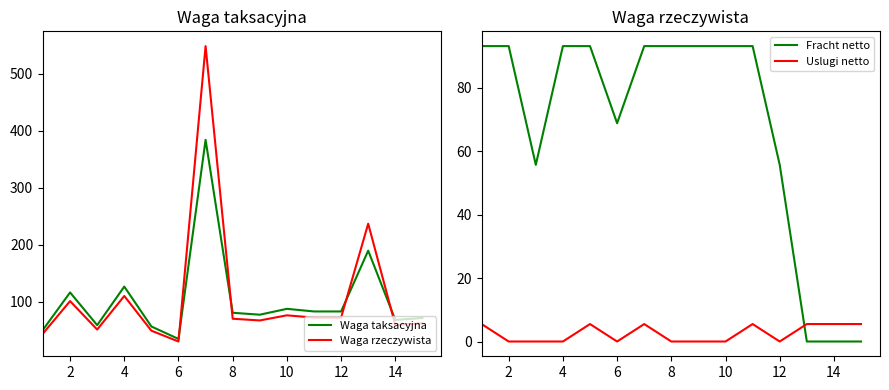

Is it true that Uslugi netto equals 0.0 at 8?

True